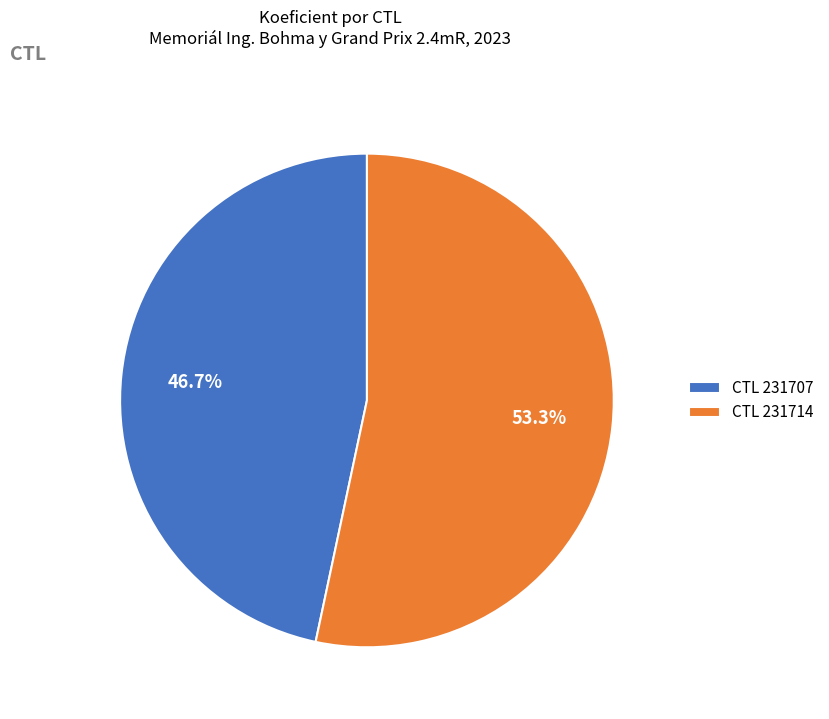

Rank the categories by value from highest to lowest.

CTL 231714, CTL 231707